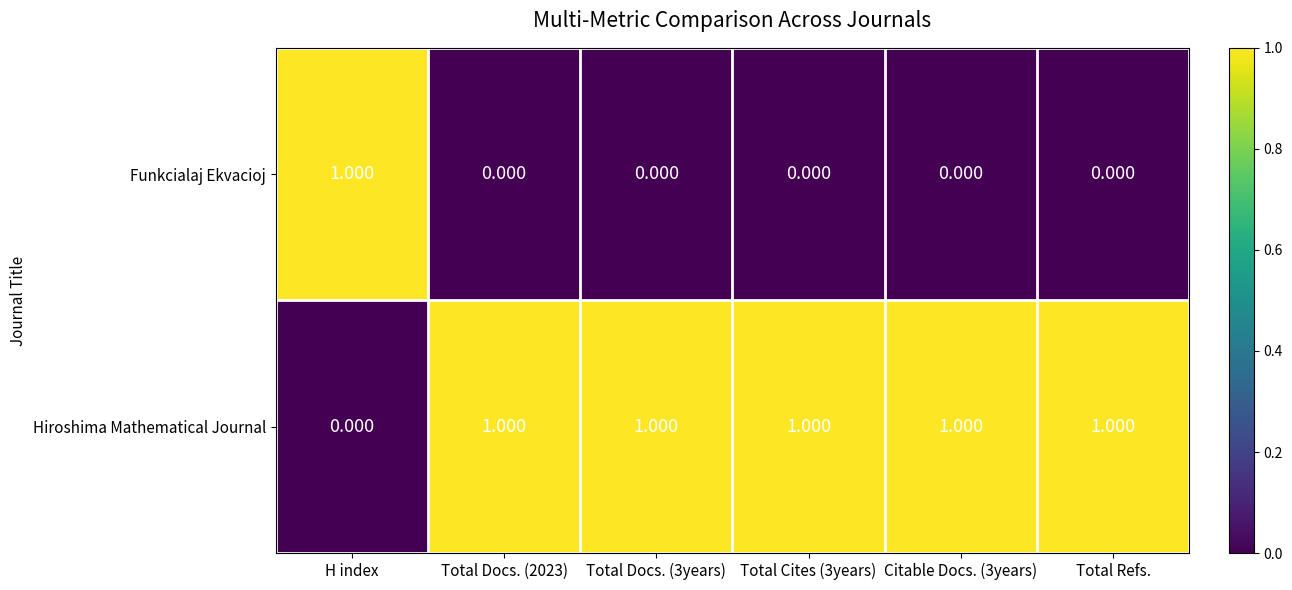

At Total Docs. (2023), list the series in order from largest to smallest.

Hiroshima Mathematical Journal, Funkcialaj Ekvacioj